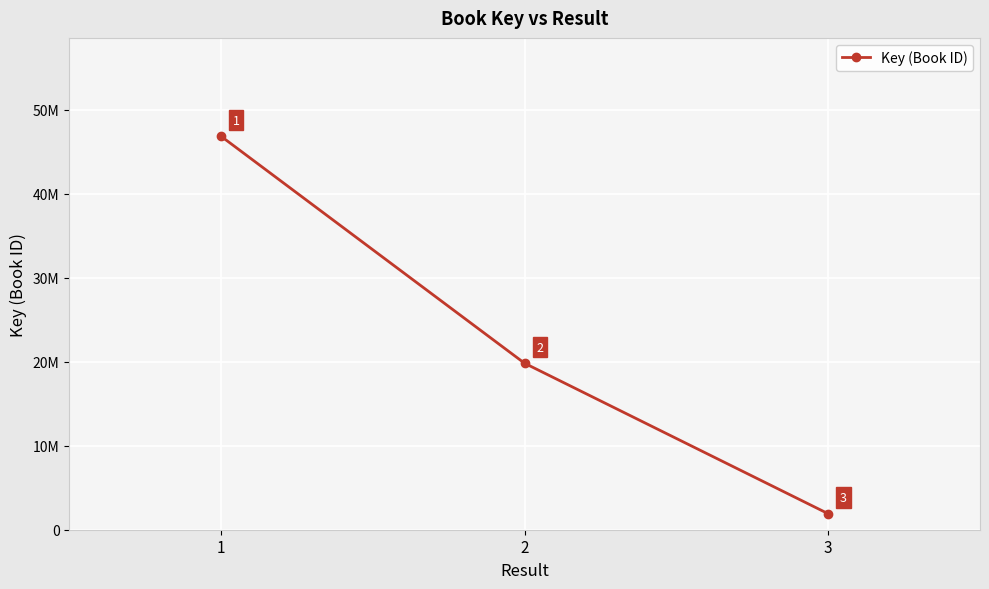

The chart shows a value of 46829398 at 1. True or false?

True